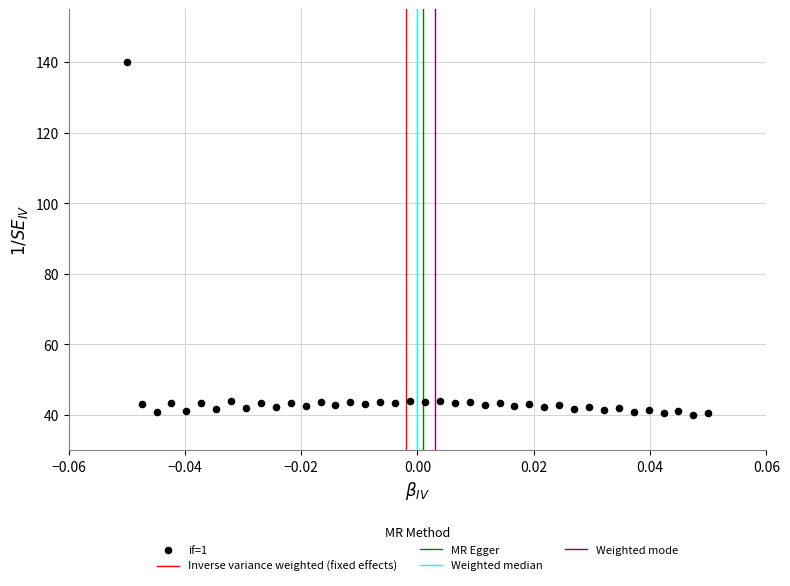

What is the range of Y values (max minus min)?

100.0